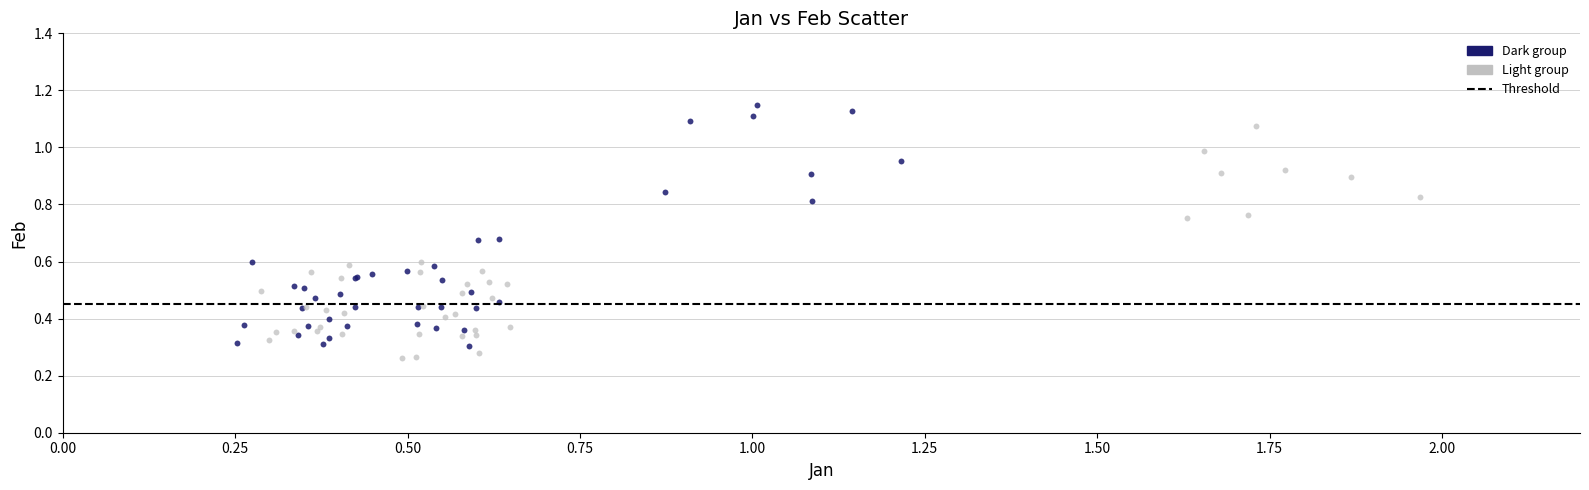

Which series contains the highest Y value?

Dark group